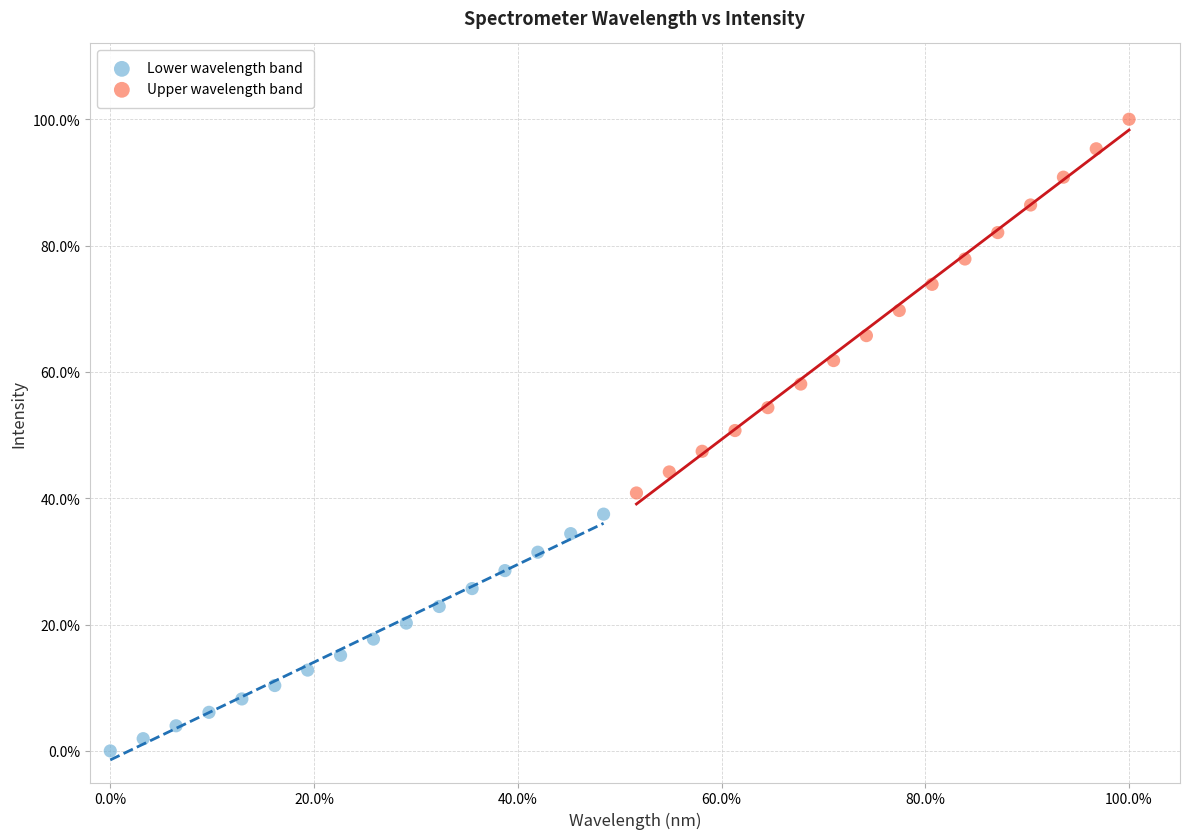

What are all the series names shown in the legend?

Lower wavelength band, Upper wavelength band